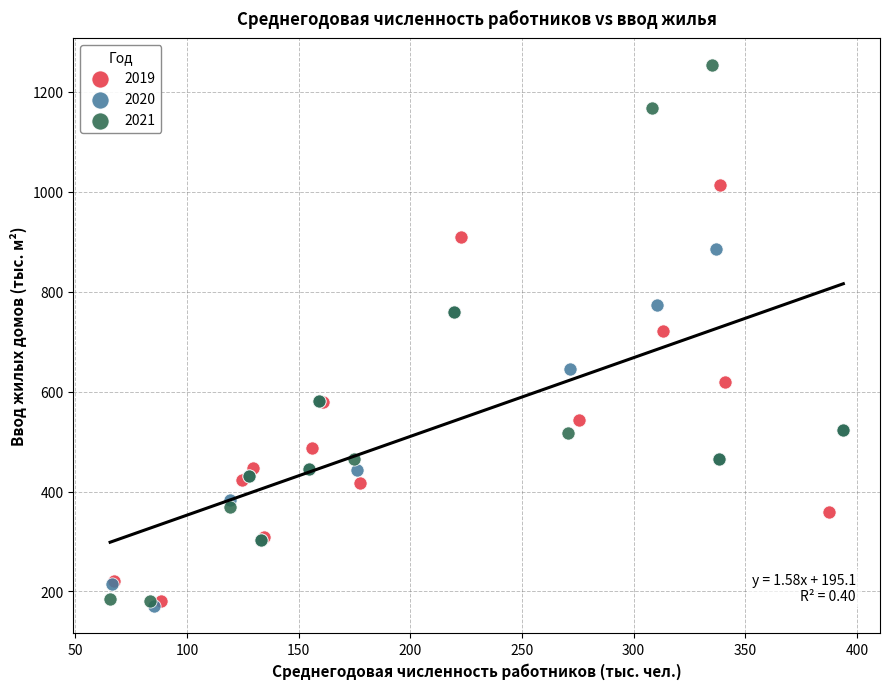

Which series has the widest spread of Y values?

2021